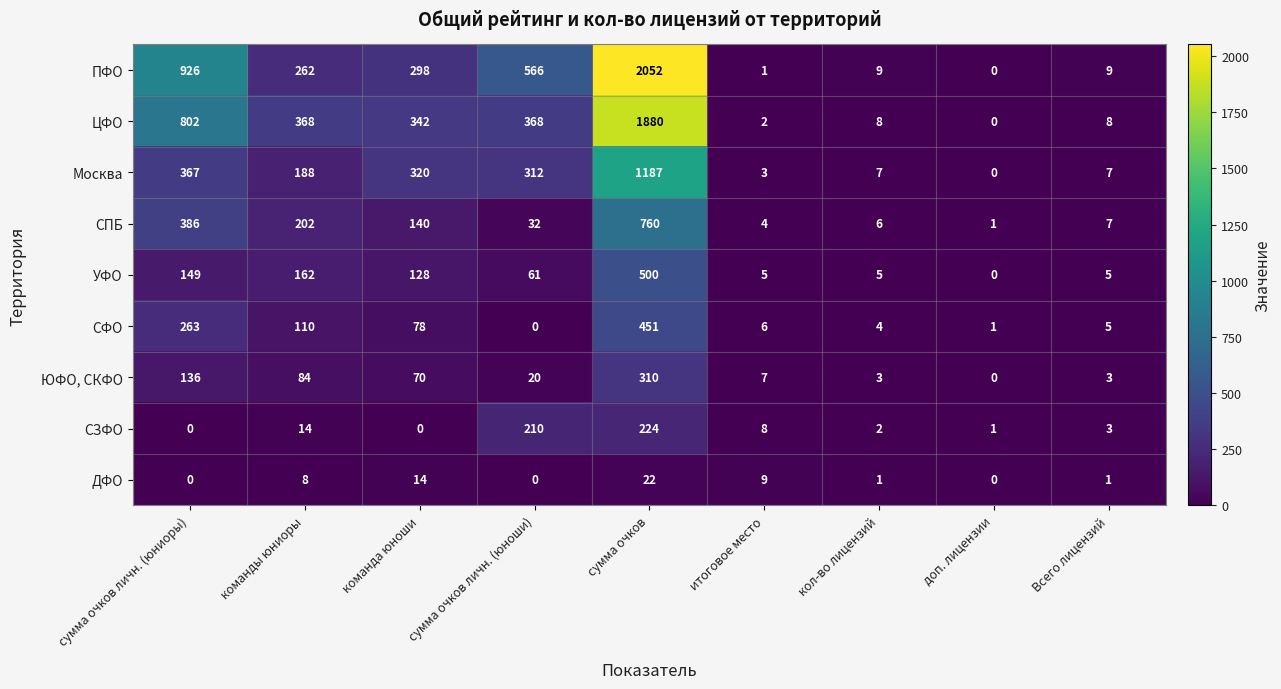

At команды юниоры, list the series in order from smallest to largest.

ДФО, СЗФО, ЮФО, СКФО, СФО, УФО, Москва, СПБ, ПФО, ЦФО